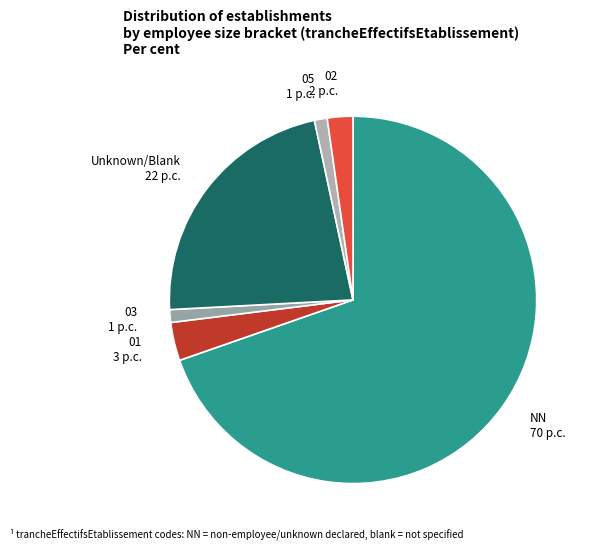

Do 05 and NN together represent more than half of the pie?

Yes